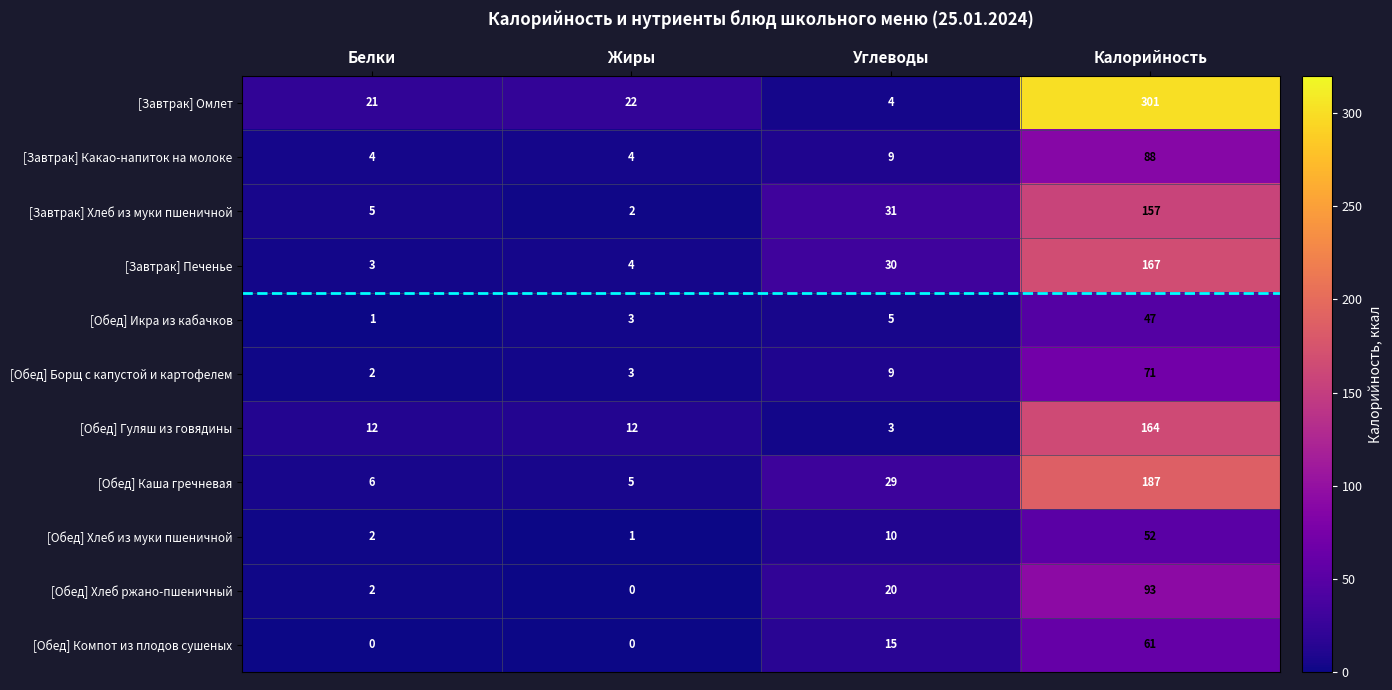

What is the highest value of the [Обед] Хлеб из муки пшеничной series?

52